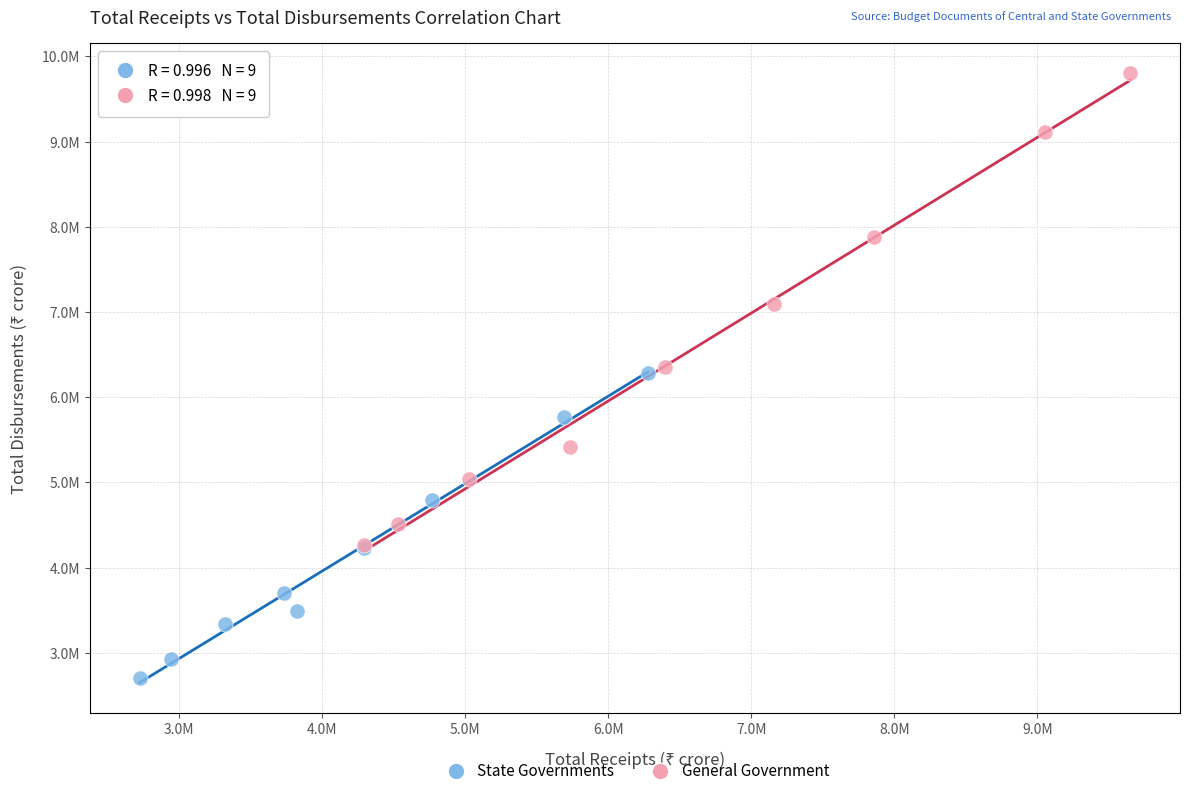

Which series reaches the minimum Y coordinate?

State Governments